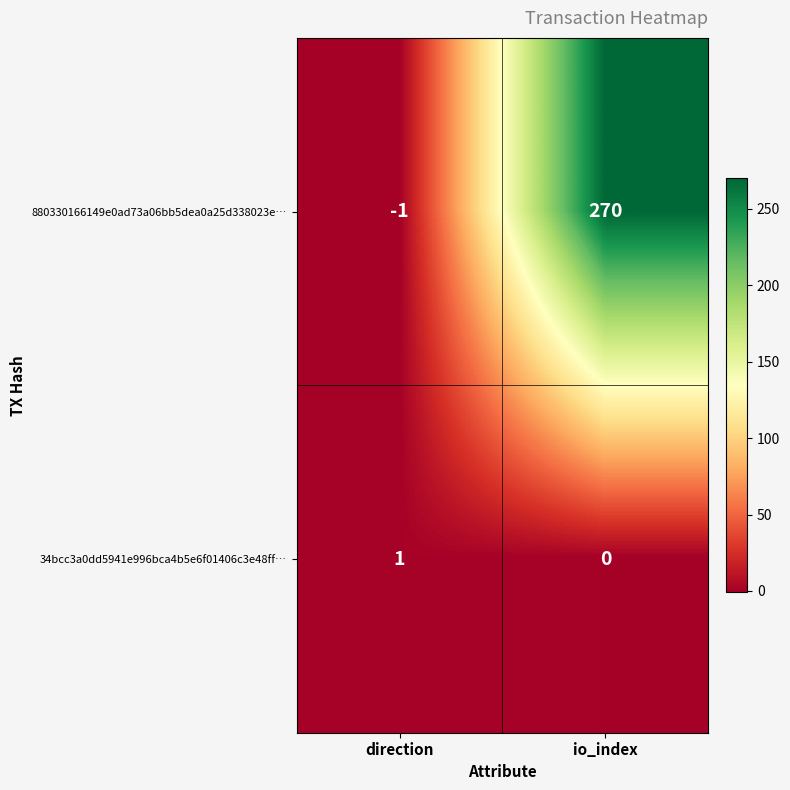

Which series has the widest spread of values?

880330166149e0ad73a06bb5dea0a25d338023e…